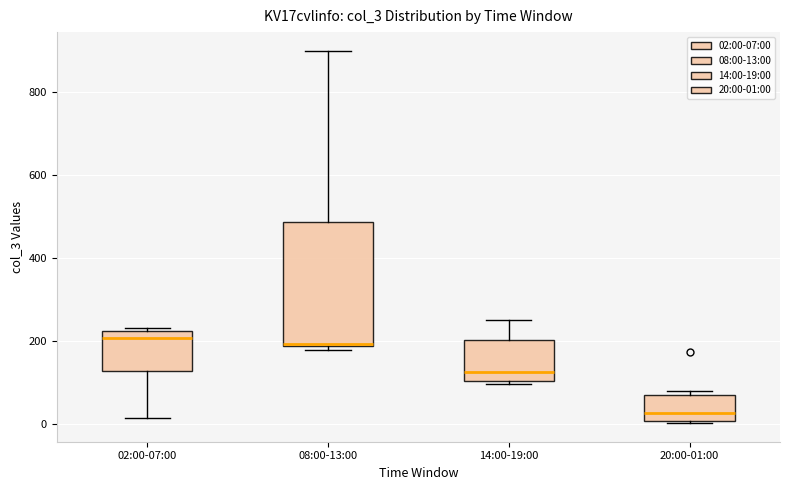

Comparing the boxes themselves (not the whiskers), which one is the tallest?

08:00-13:00